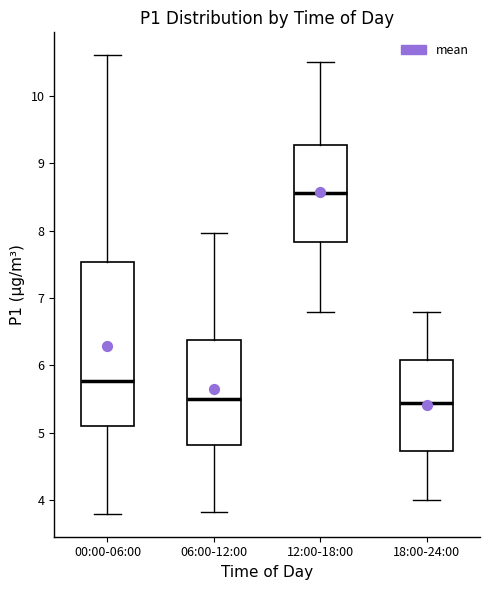

Which box is the tallest, from its lower edge to its upper edge?

00:00-06:00